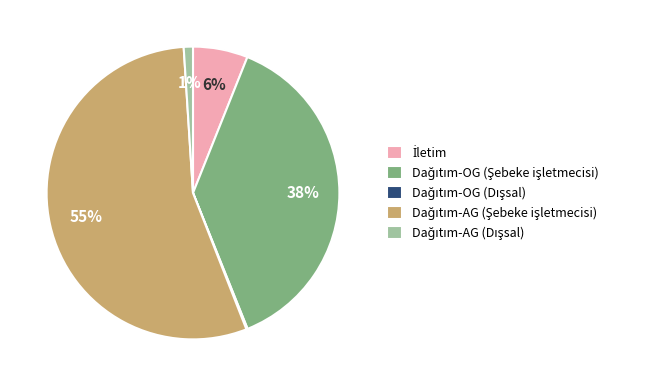

To the nearest percent, what is the average slice percentage?

20%